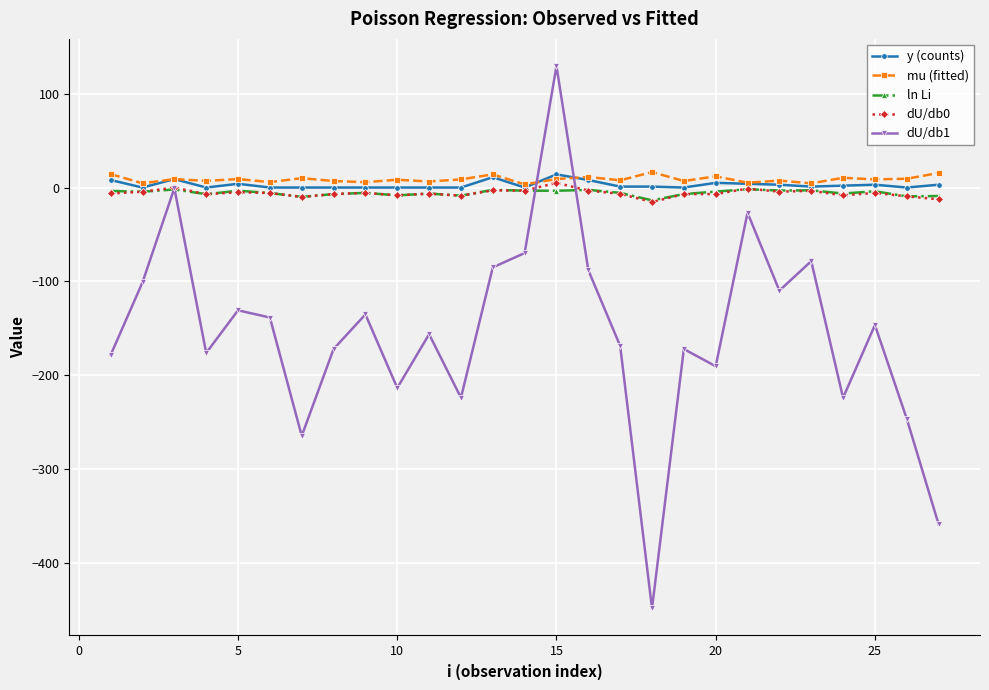

True or false: mu (fitted) has more than 0 interior local peaks.

True